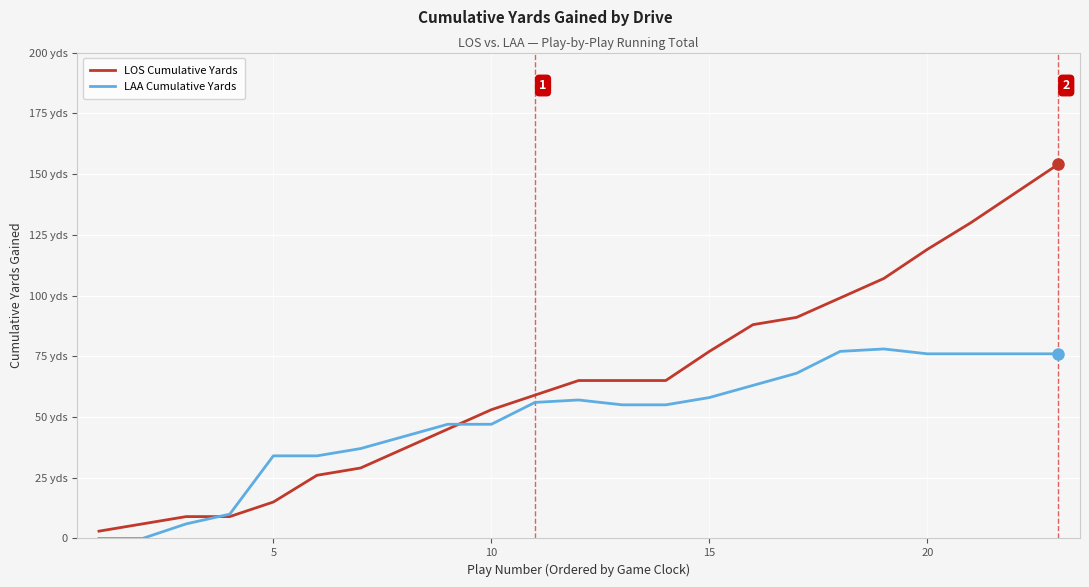

What are all the series names shown in the legend?

LOS Cumulative Yards, LAA Cumulative Yards